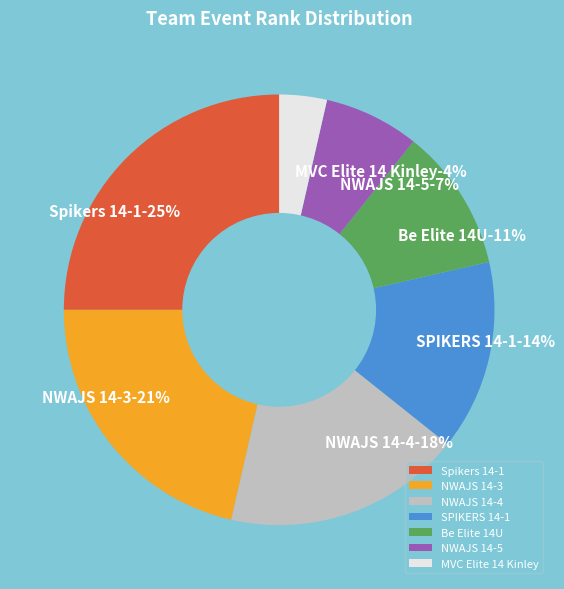

Does SPIKERS 14-1 account for over 50% of the chart?

No